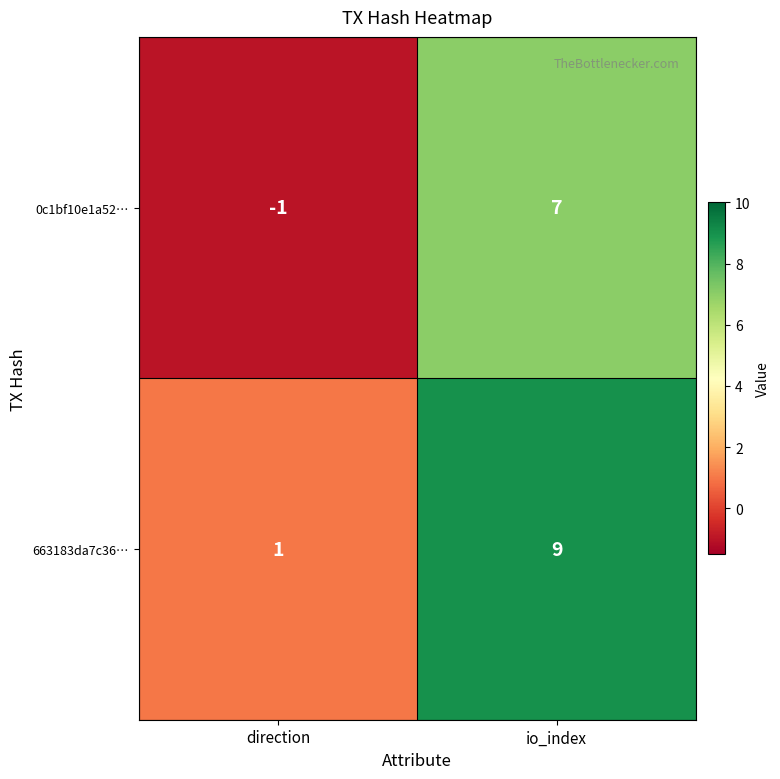

Is it true that 0c1bf10e1a52… equals 7 at io_index?

True